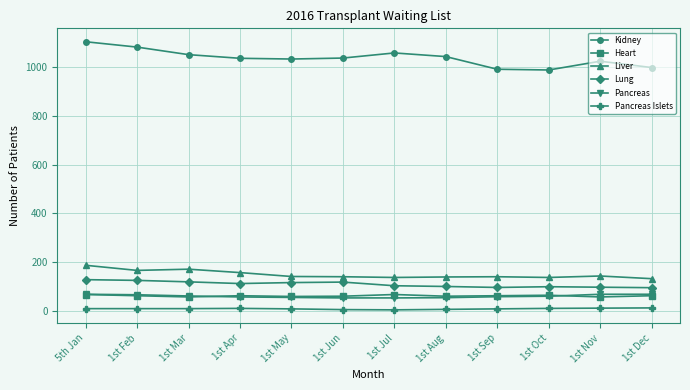

What is the lowest value of the Heart series?

57